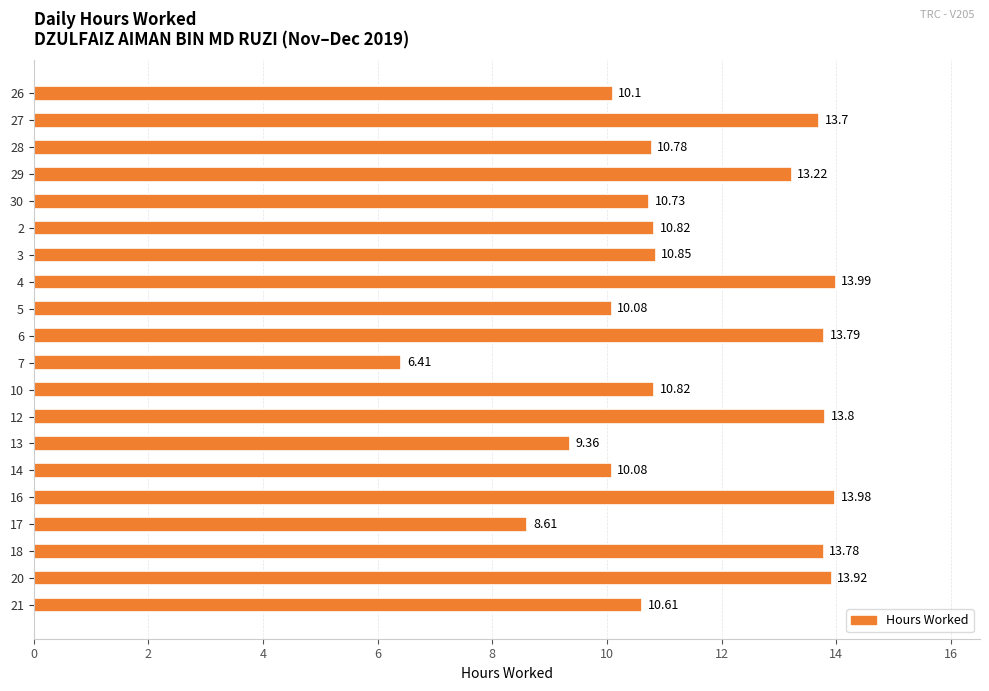

Count the number of values greater than 10.

17